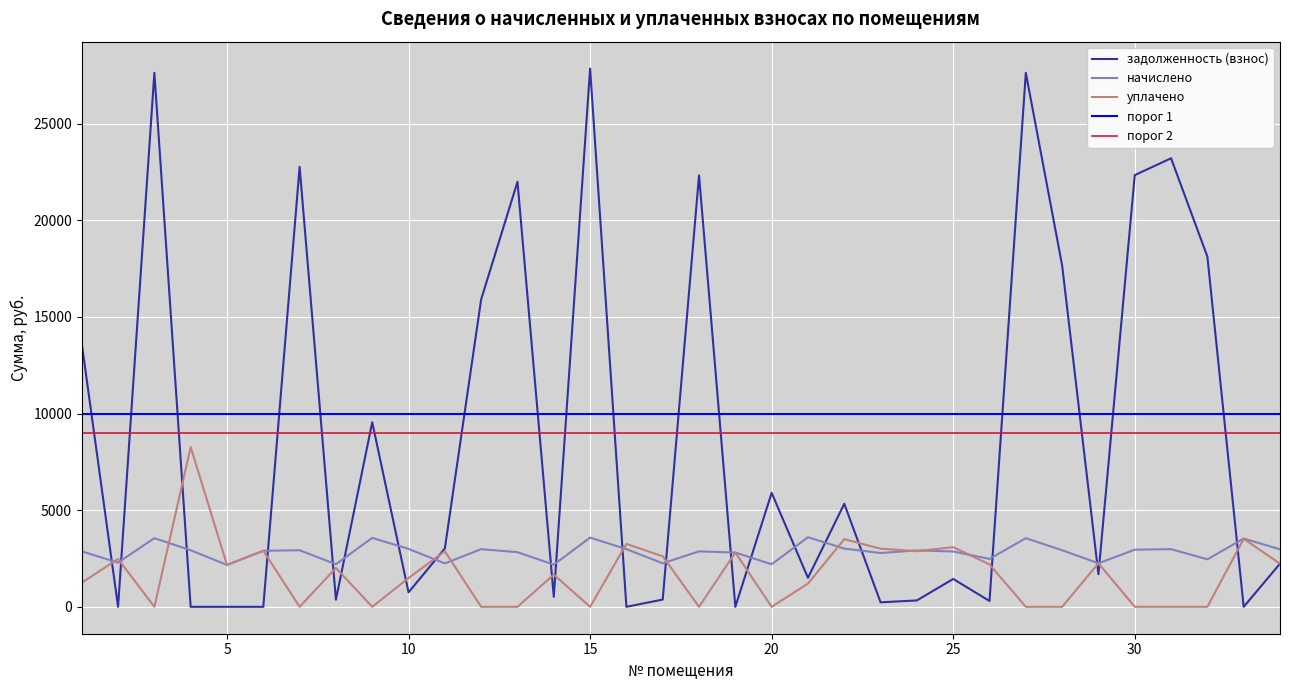

Where is the first local minimum for задолженность (взнос)?

2